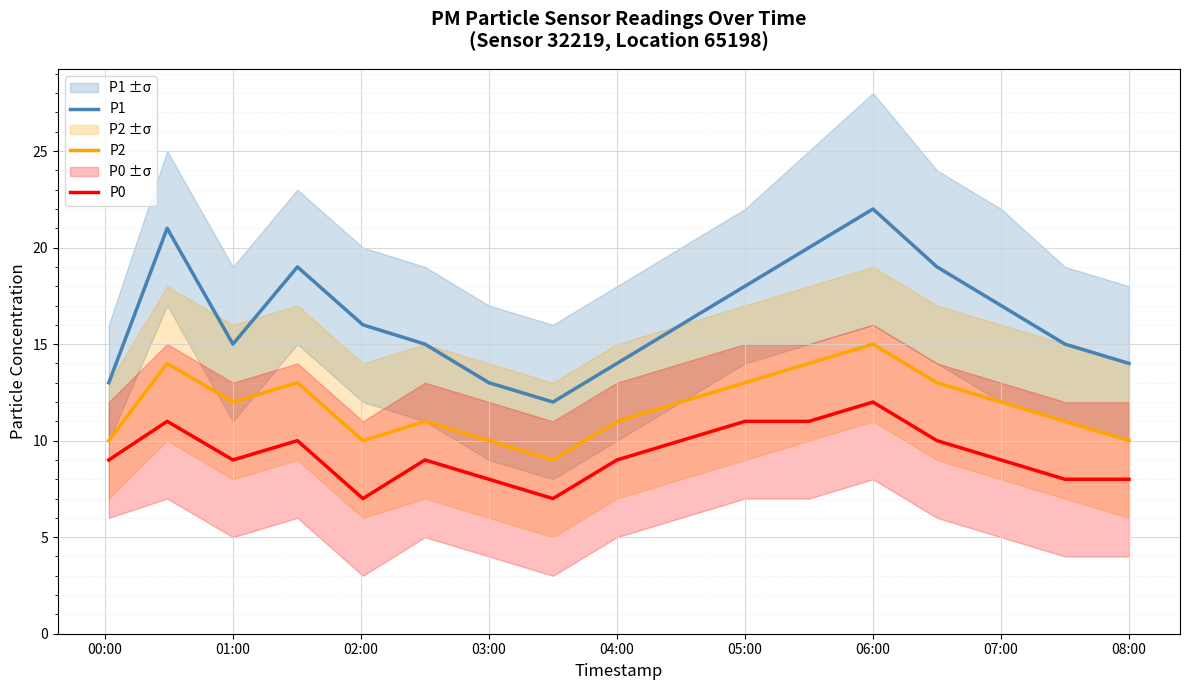

True or false: P0 and P2 intersect in this chart.

False